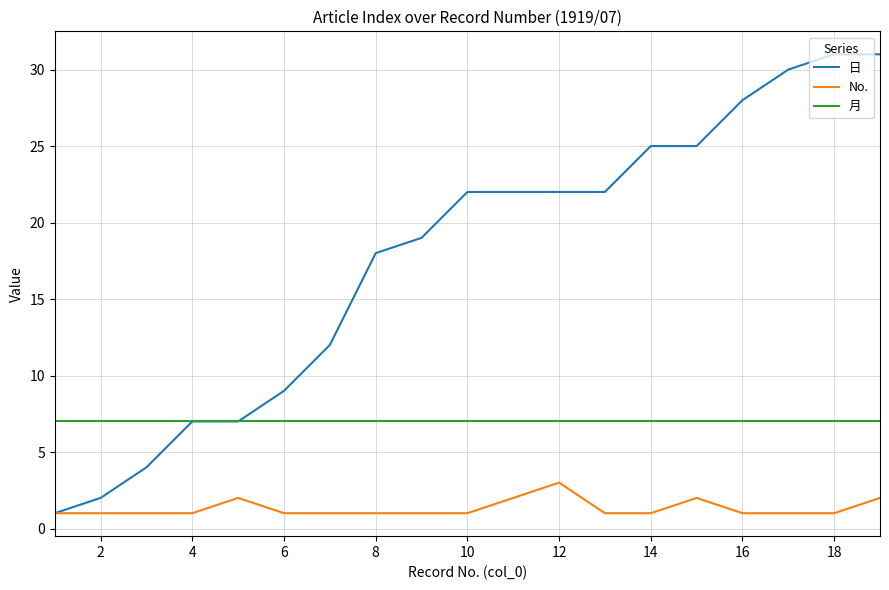

Is this an area chart (filled region under the line)?

No